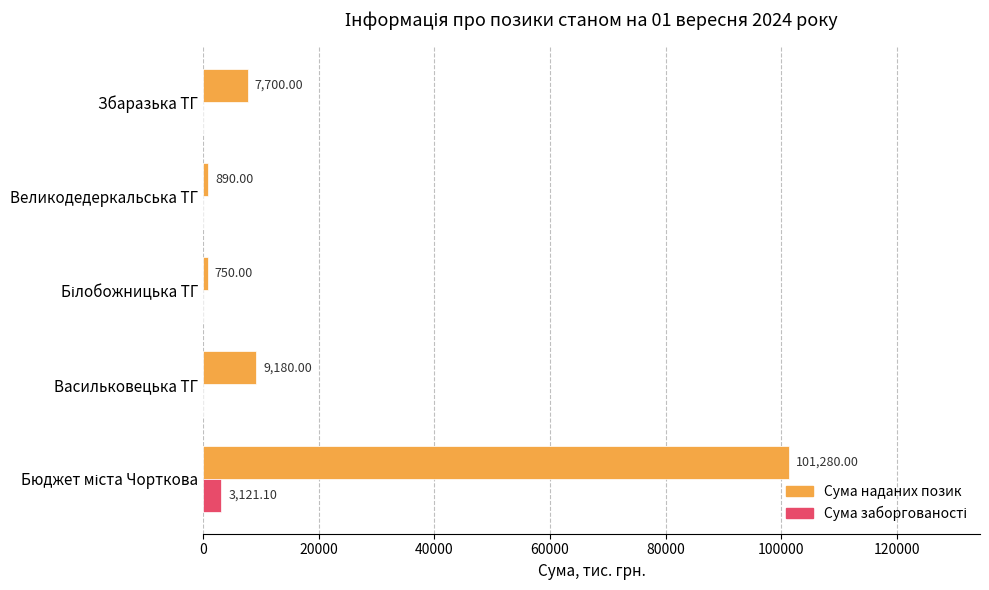

What is the greatest value displayed?

101280.0